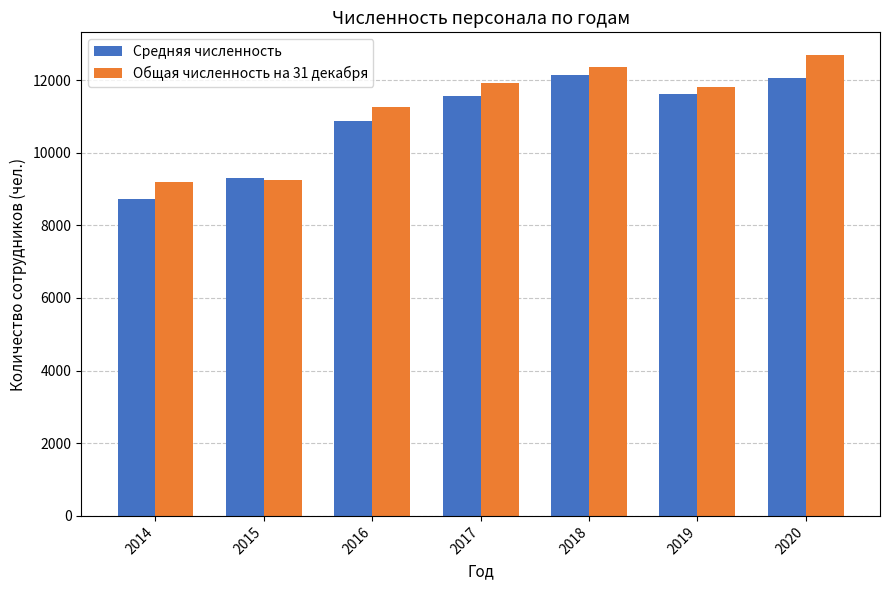

What is the total value across all series at 2016?

22123